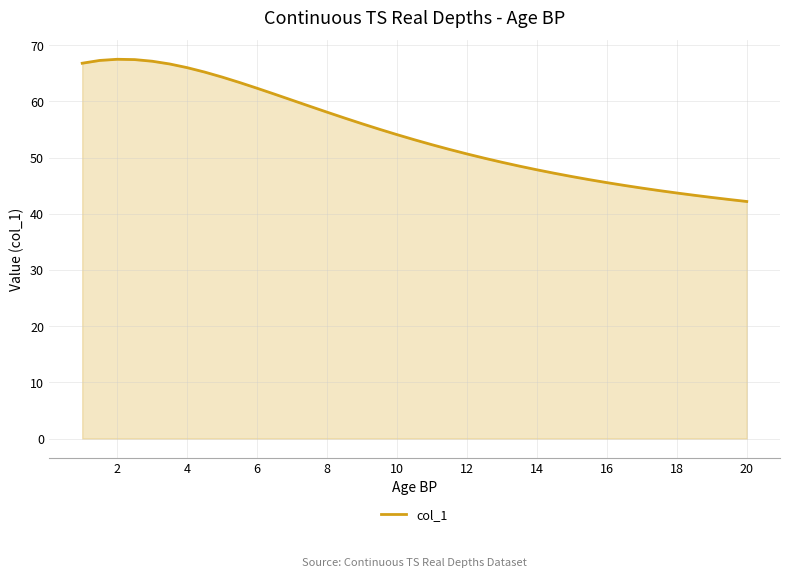

What is the maximum value shown in the chart?

67.5